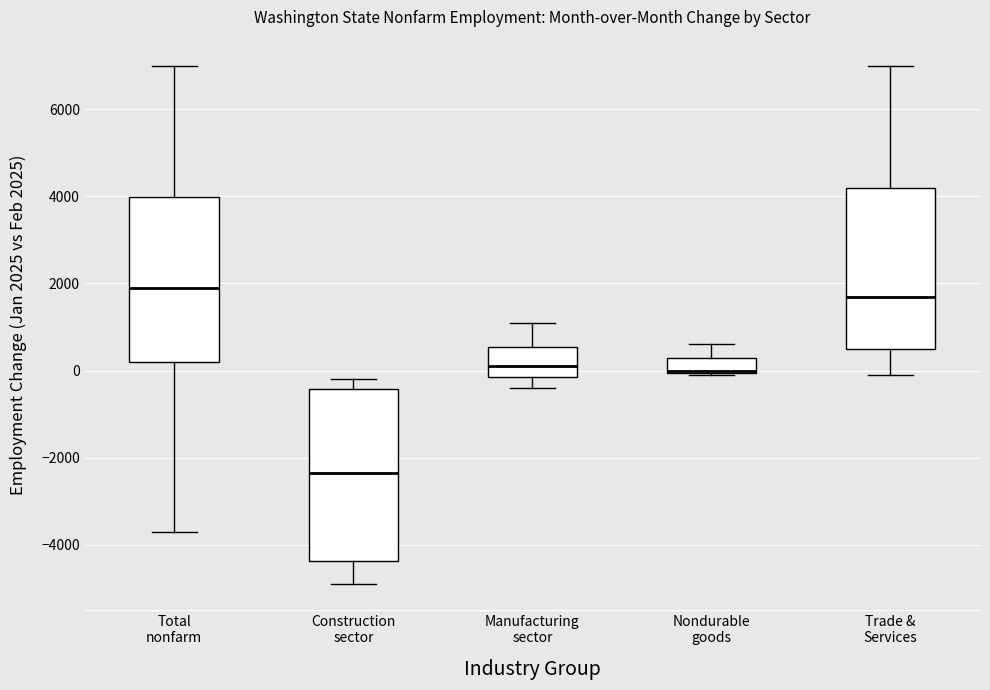

Reading left to right, transcribe this box plot: for each box, give where its median line is, the range the box spans, and where its two whiskers end, as read against the y-axis. The values are not printed on the chart, so give them approximately, as read against the axis.

Total nonfarm: median 2000, box 200 to 4000, whiskers -3600 to 7000
Construction sector: median -2400, box -4400 to -400, whiskers -4800 to -200
Manufacturing sector: median 200, box -200 to 600, whiskers -400 to 1200
Nondurable goods: median 0 (drawn on the box's lower edge), box 0 to 400, whiskers 0 to 600
Trade & Services: median 1800, box 600 to 4200, whiskers 0 to 7000